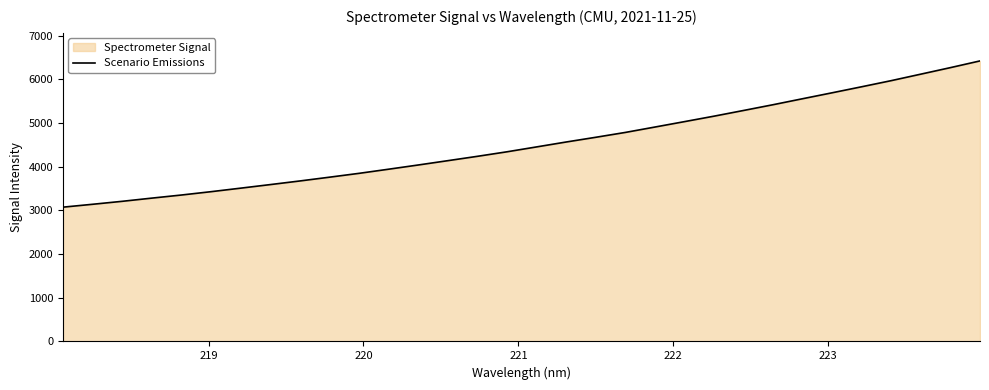

How many series are shown in this chart?

1